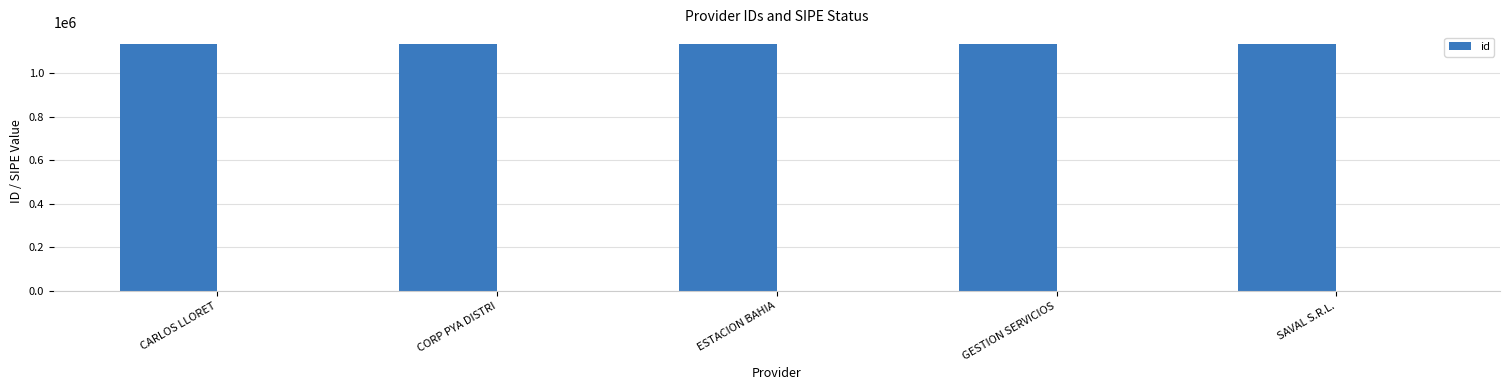

What is the label of the 2nd bar from the right?

GESTION SERVICIOS